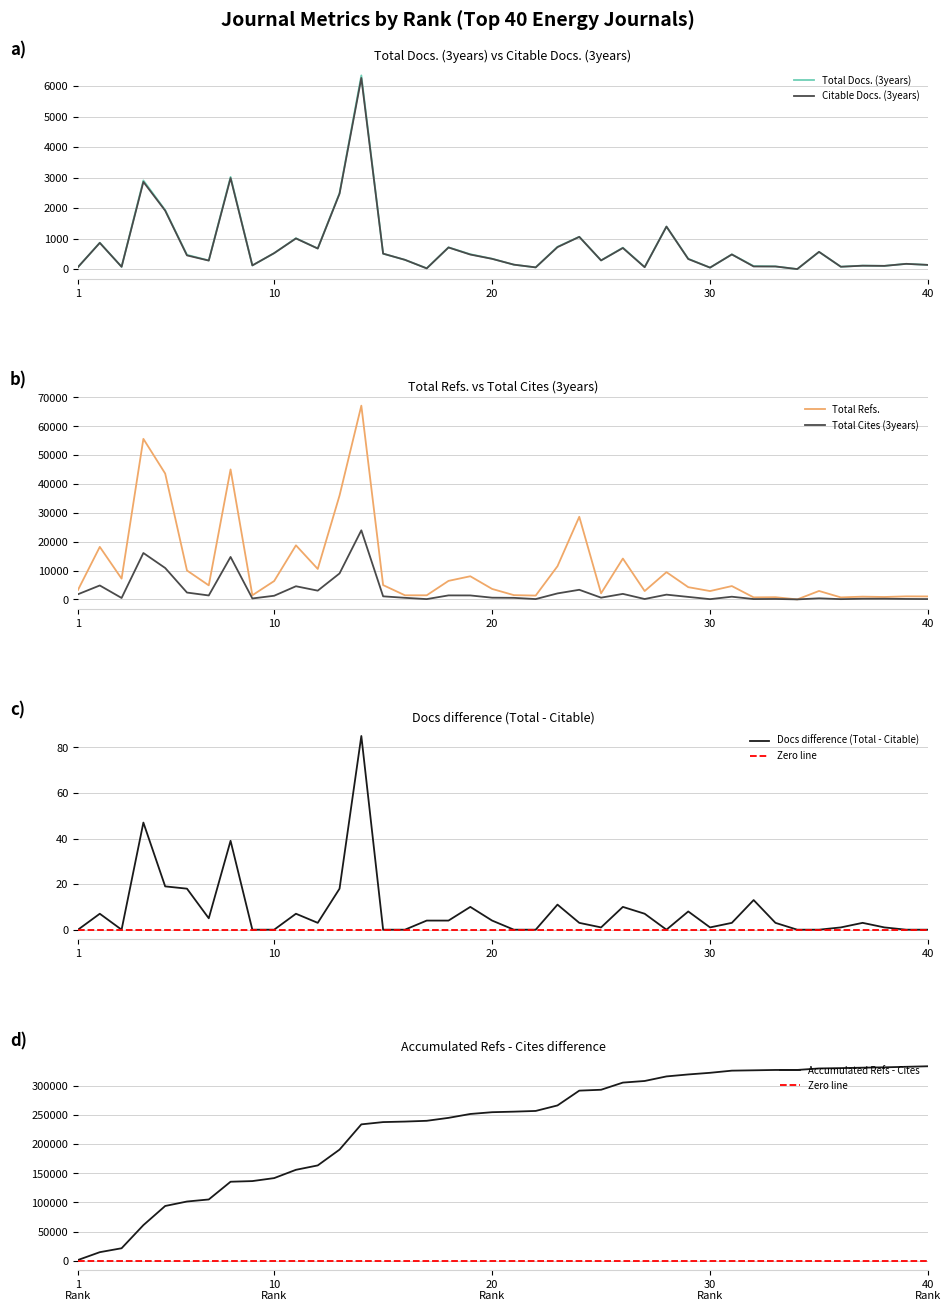

Which label corresponds to the smallest value in the chart?

34